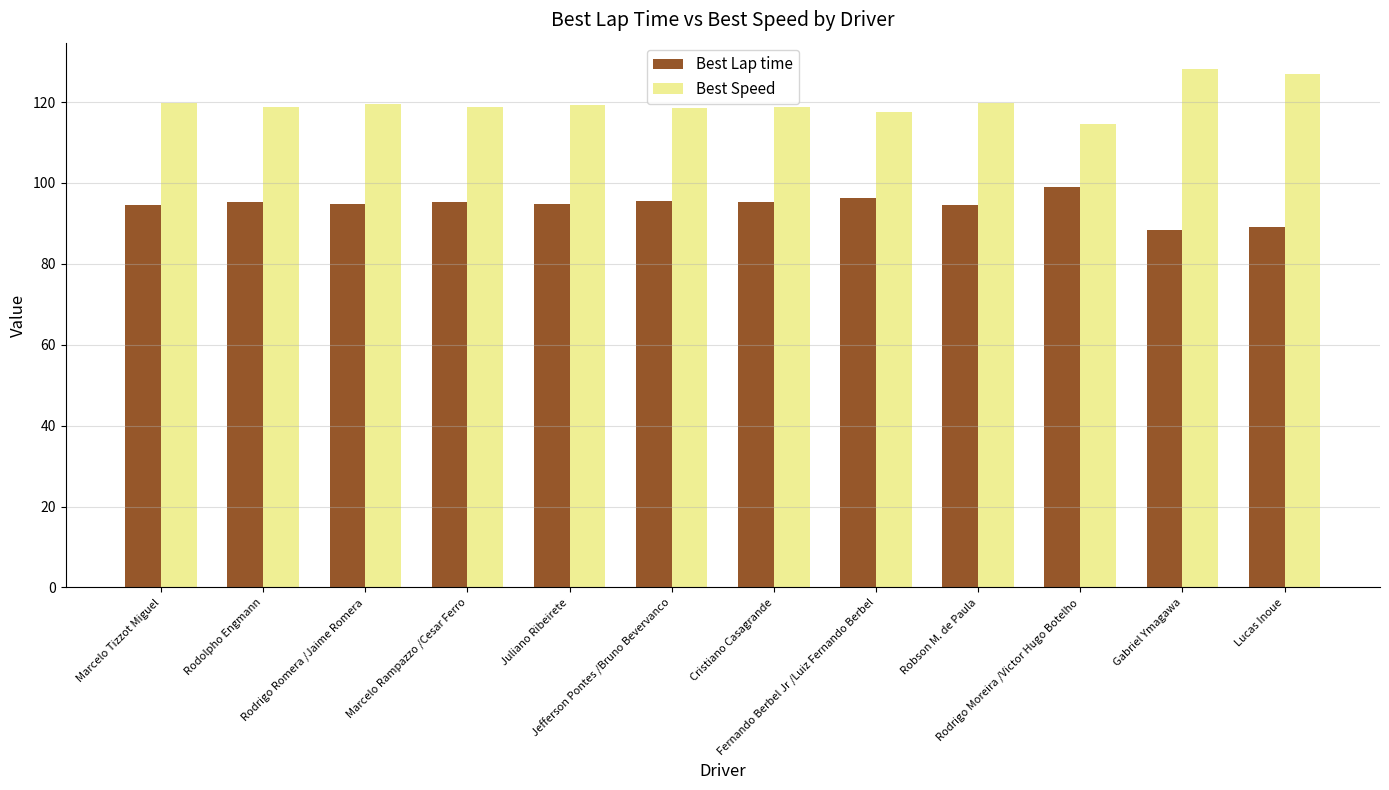

At how many categories does at least one series exceed 104?

12